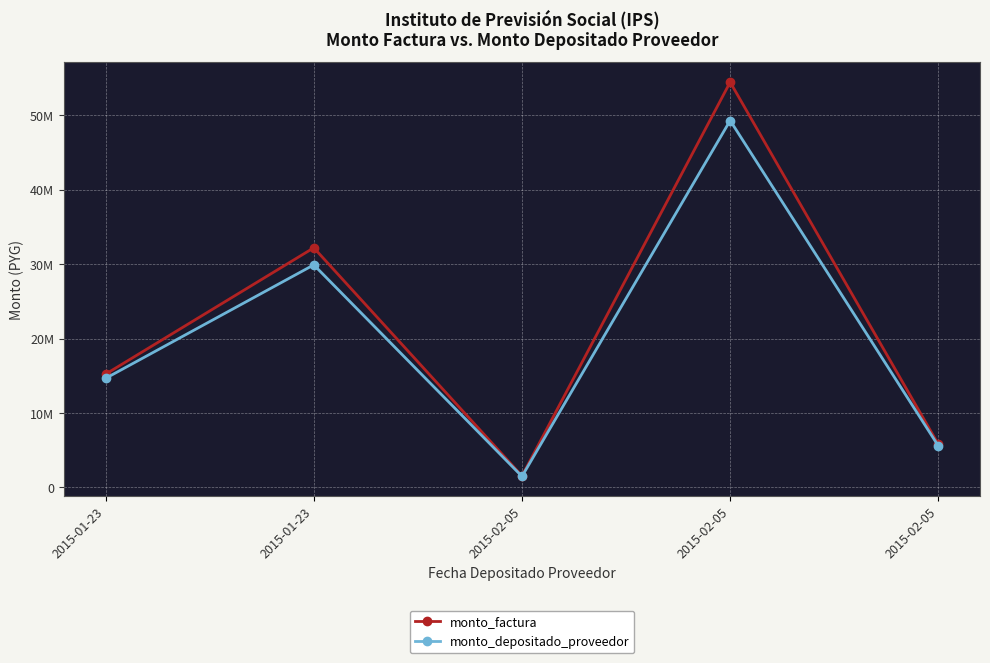

What is the maximum value shown in the chart?

54460000